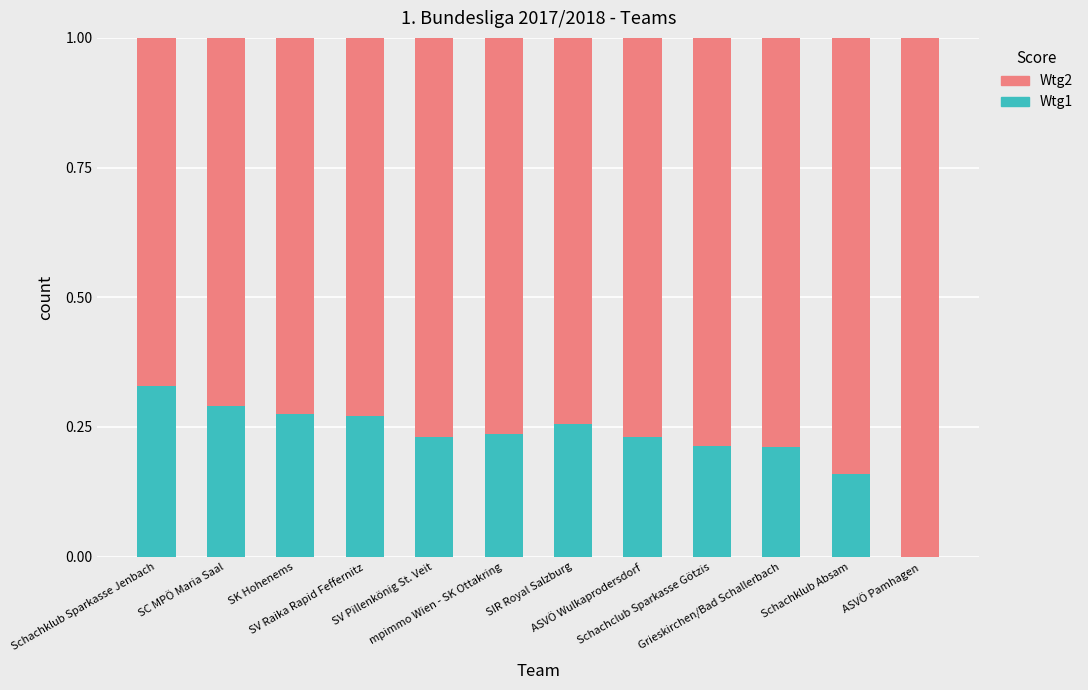

What is the label of the 10th bar from the right?

SK Hohenems